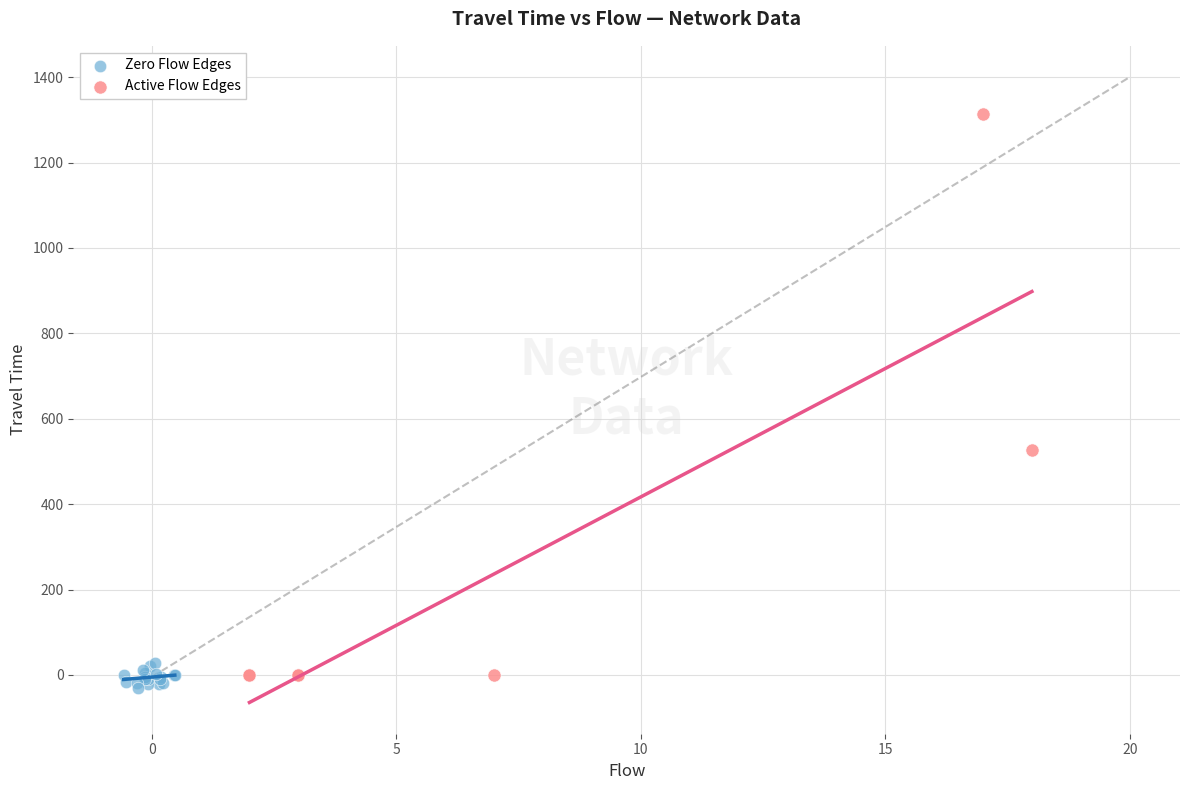

Which series contains the lowest Y value?

Zero Flow Edges